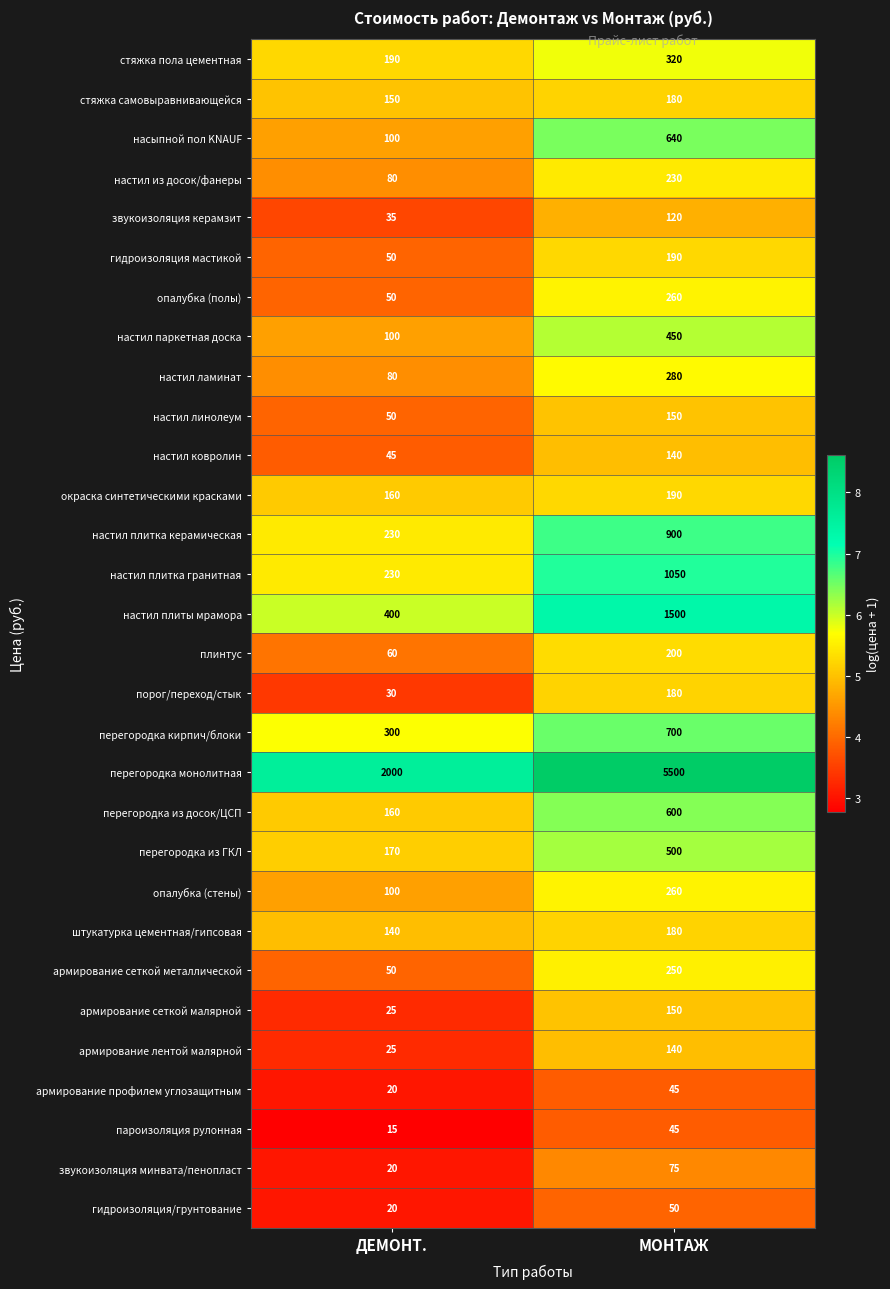

What is the average value of the окраска синтетическими красками series?

175